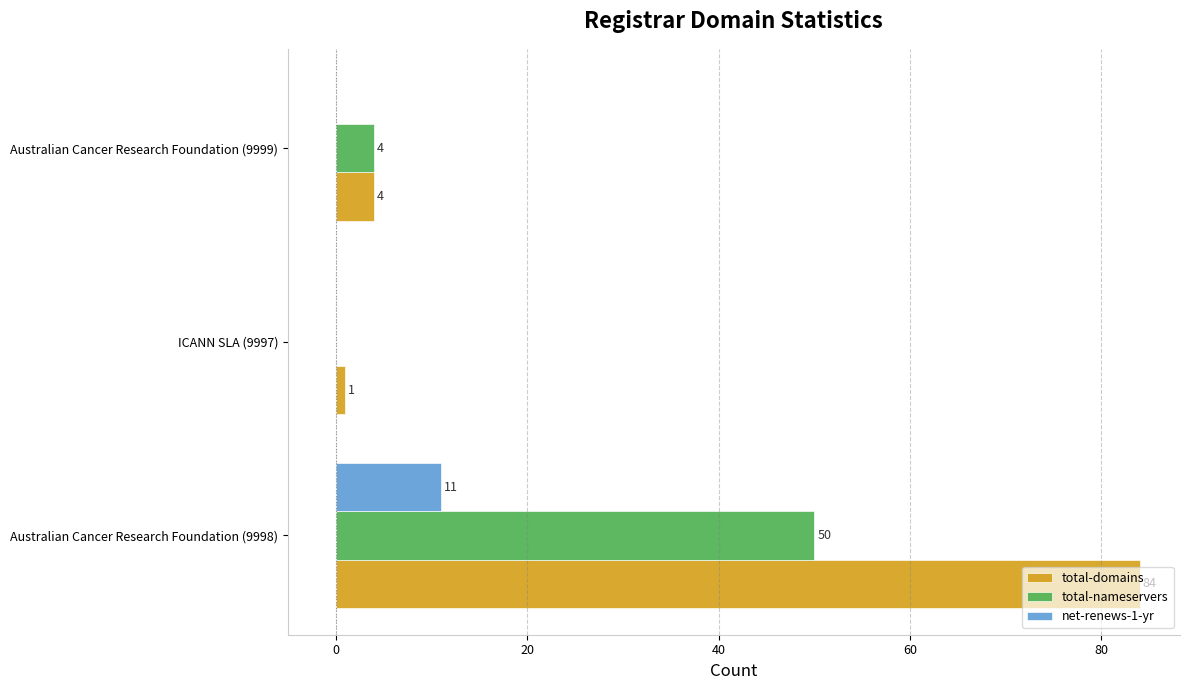

At which label is total-nameservers closest to 25?

Australian Cancer Research Foundation (9999)